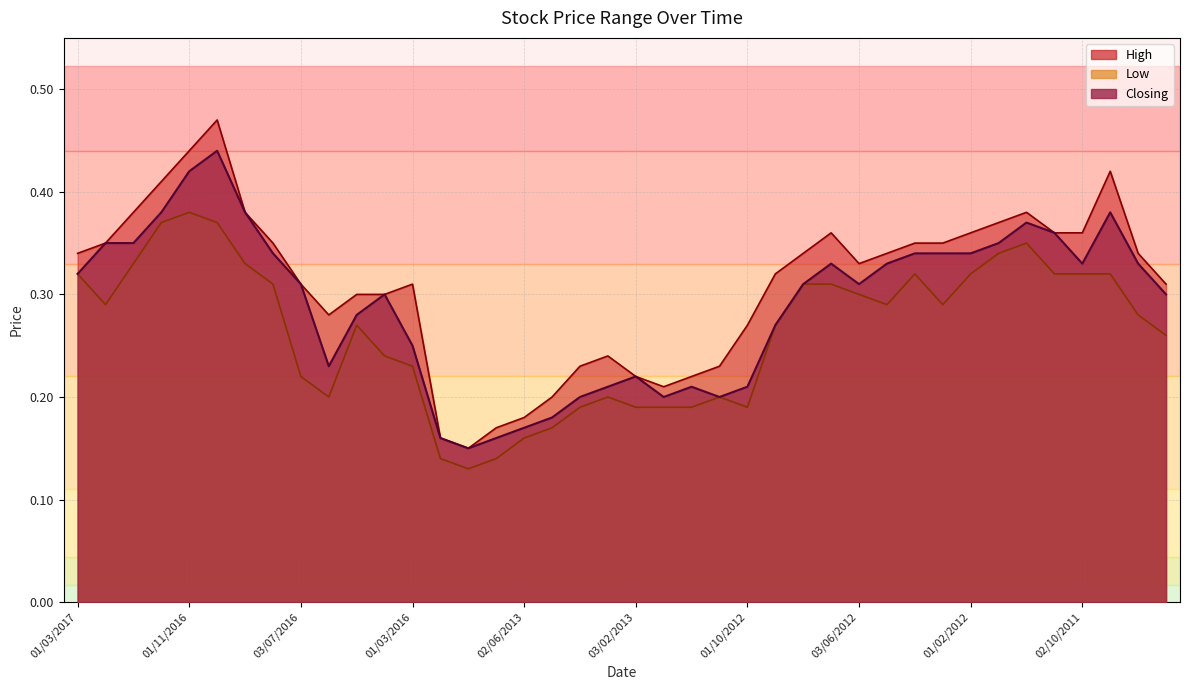

True or false: Low has a value of 0.2 at 01/03/2016.

True